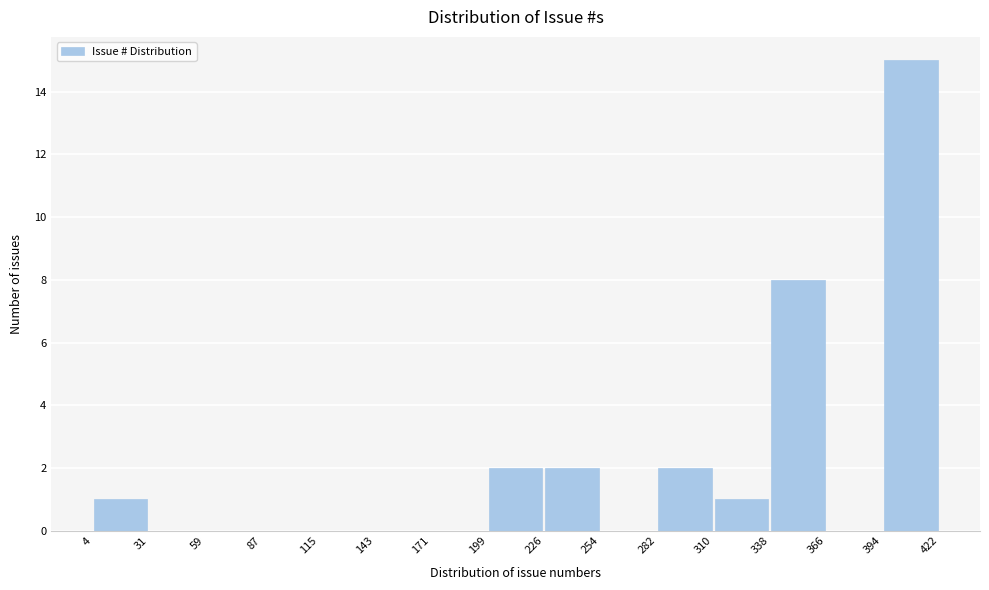

Over which range of the x-axis is the bar tallest?

394 to 422